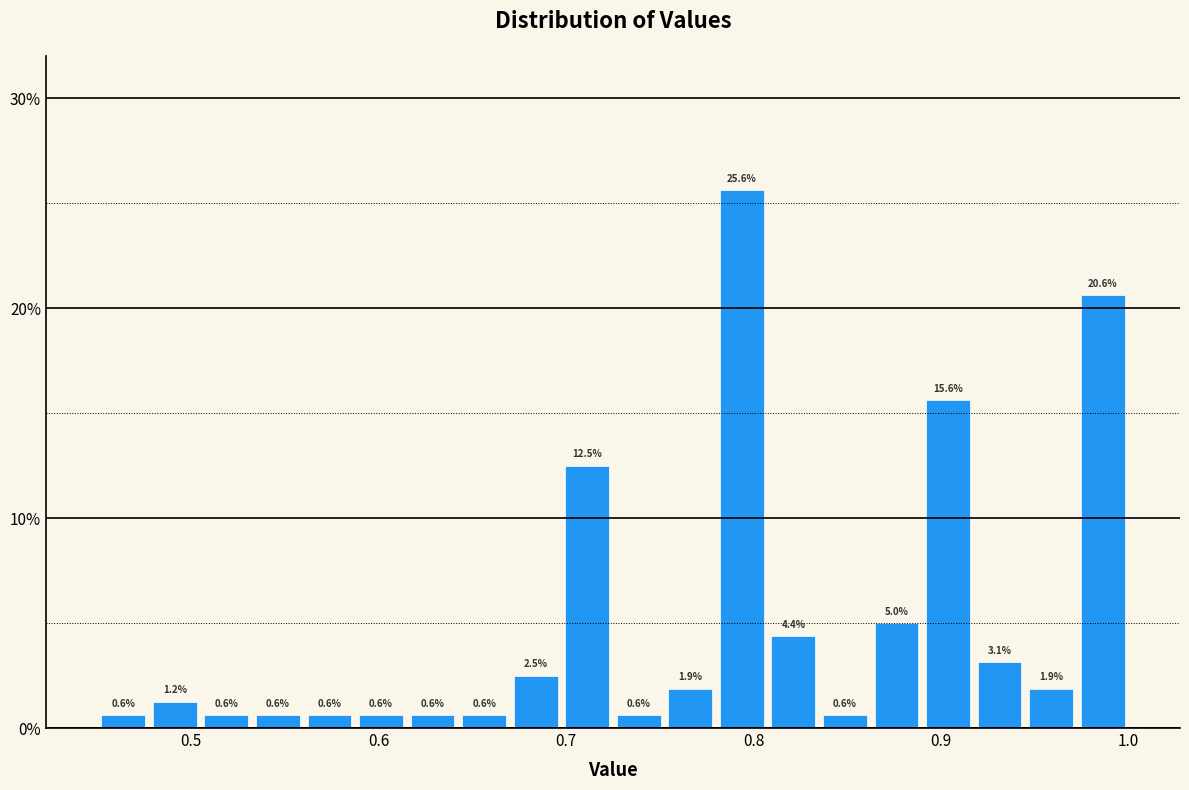

Around what value on the x-axis is the tallest bar? Give the approximate position of its centre, as read against the axis.

0.79